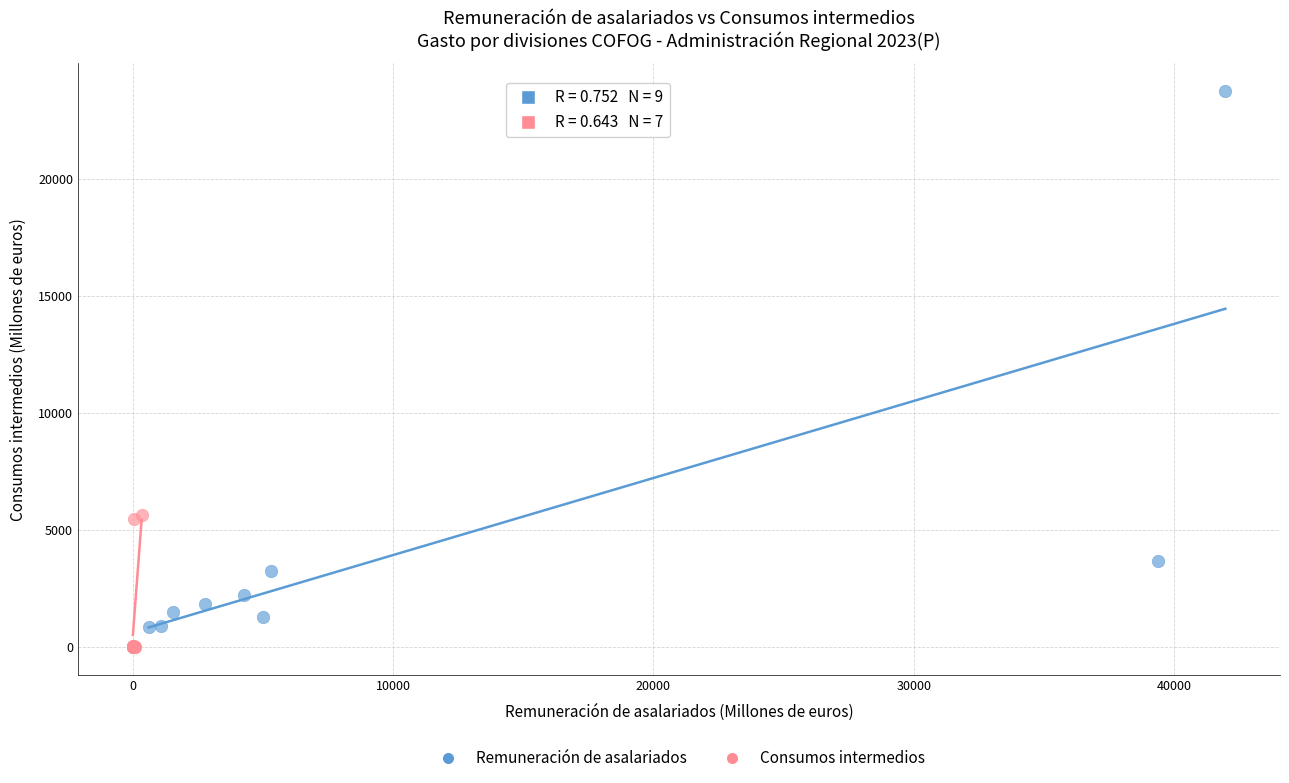

Which series contains the highest Y value?

Remuneración de asalariados